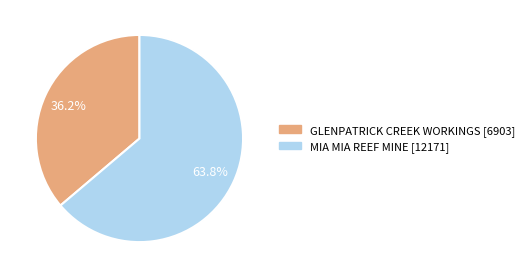

How many segments does this pie chart have?

2